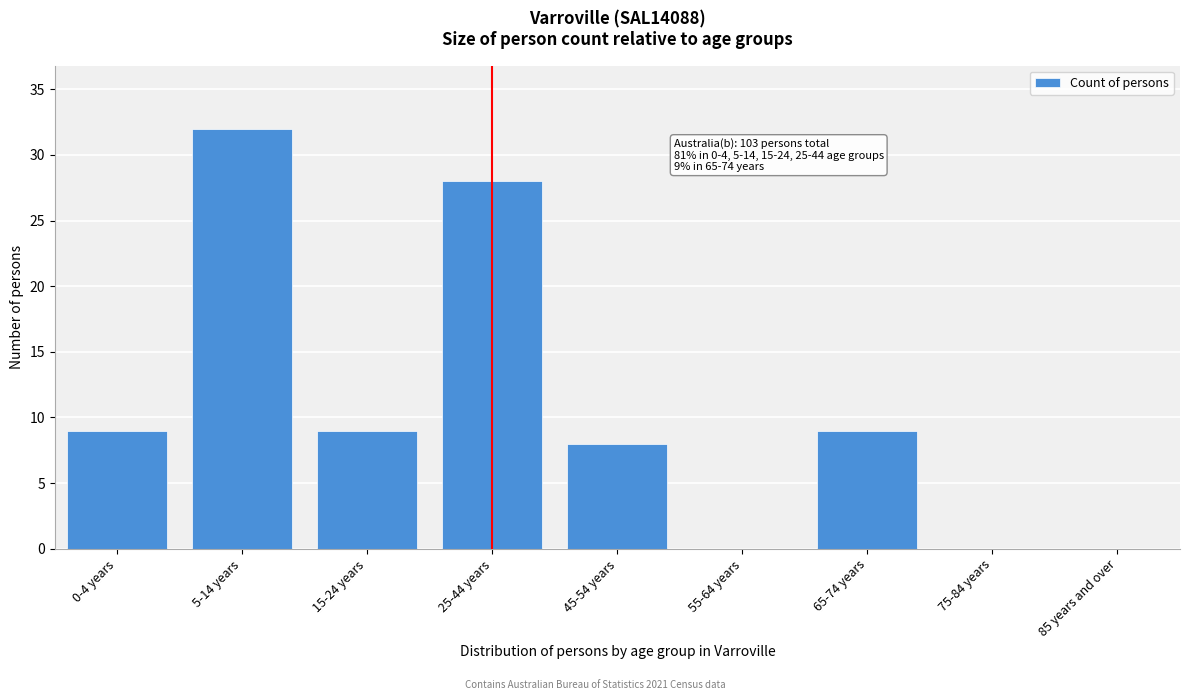

Reading left to right, transcribe all the data shown in this chart.

0-4 years=9	5-14 years=32	15-24 years=9	25-44 years=28	45-54 years=8	55-64 years=0	65-74 years=9	75-84 years=0	85 years and over=0